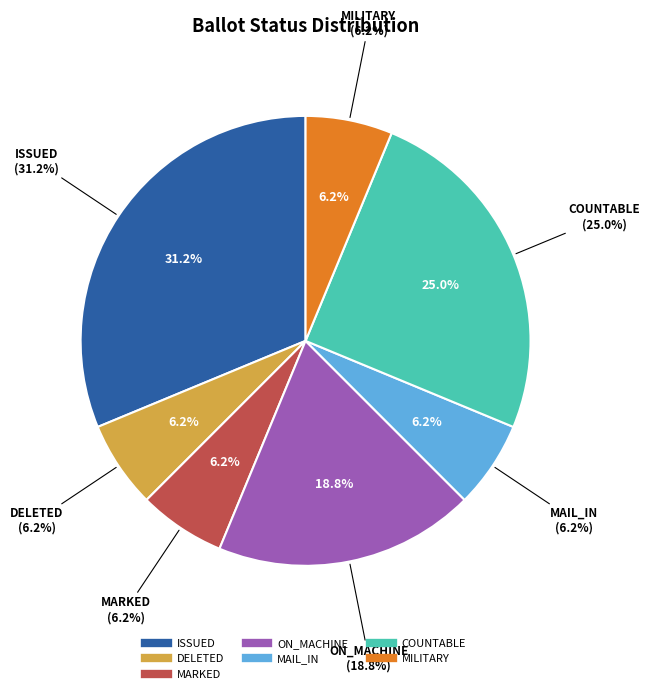

What is the ratio of the value at MAIL_IN to the value at COUNTABLE?

0.2